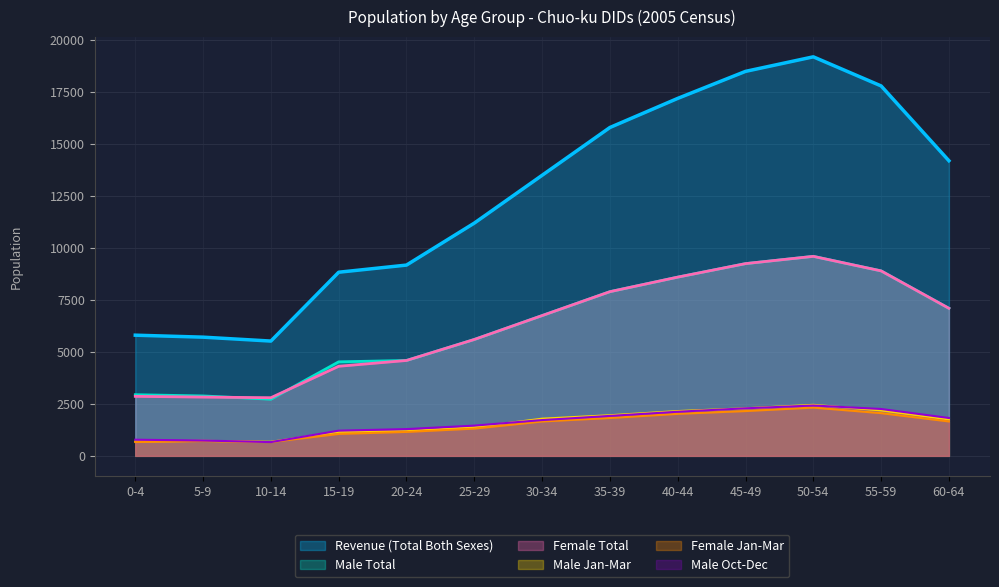

The value of Female Jan-Mar at 30-34 is 967. True or false?

False